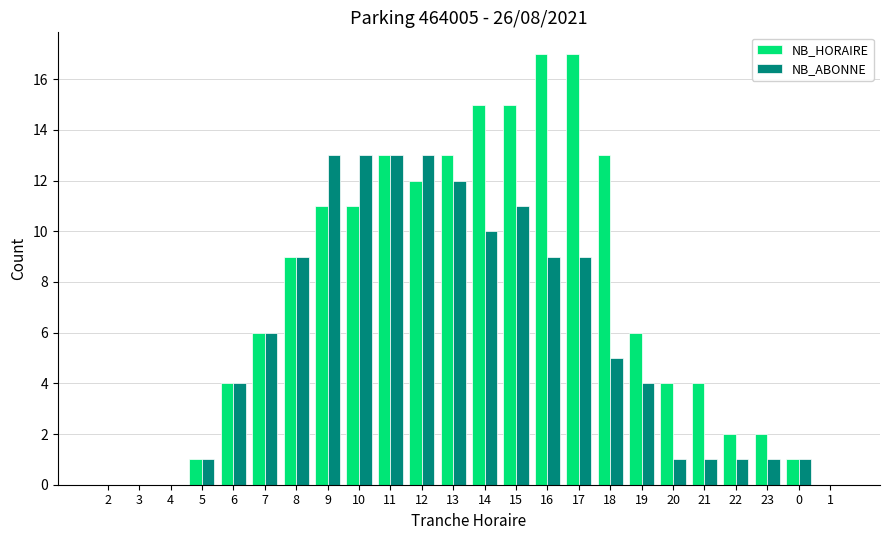

What is the highest value of the NB_ABONNE series?

13